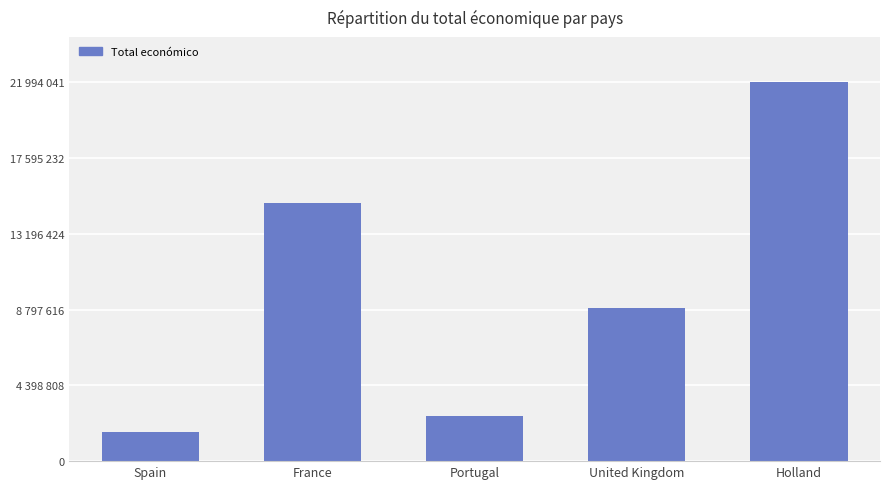

Reading left to right, extract all data points from this chart.

1709734	14999297	2611208	8873171	21994041